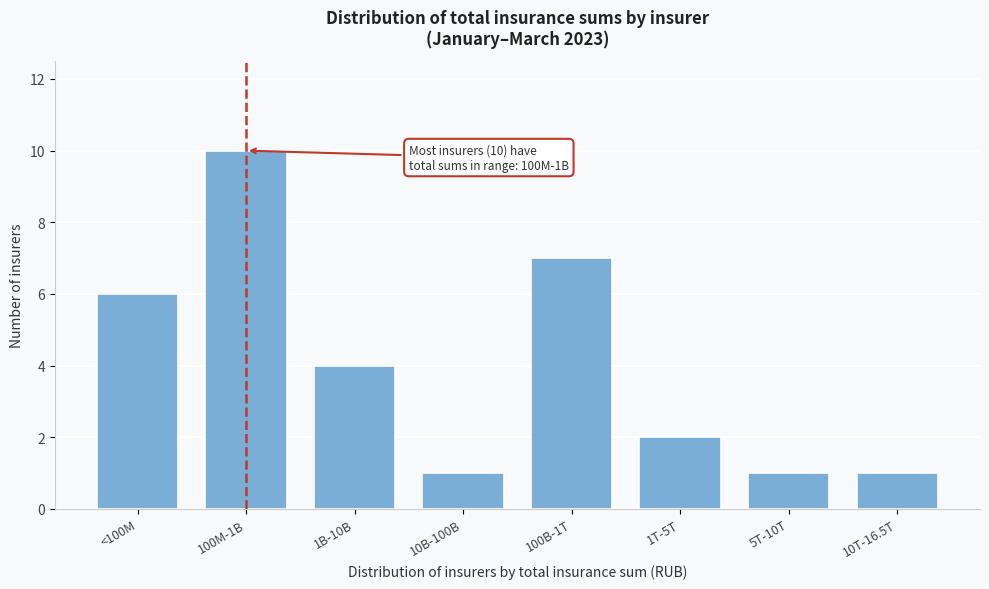

Reading left to right, extract all data points from this chart.

6	10	4	1	7	2	1	1